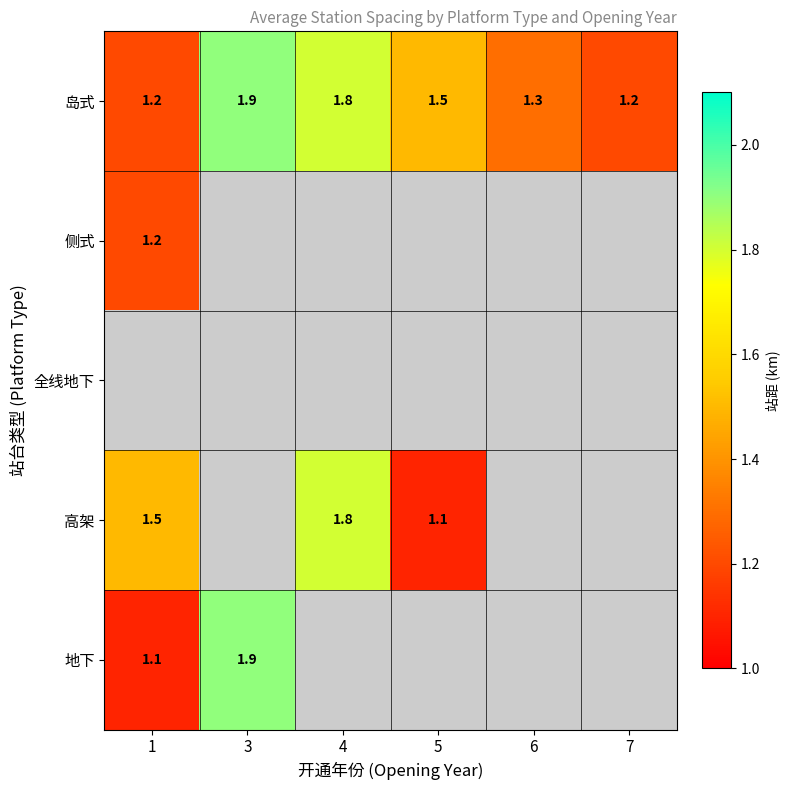

True or false: 地下 has a value of 1.9 at 3.

True